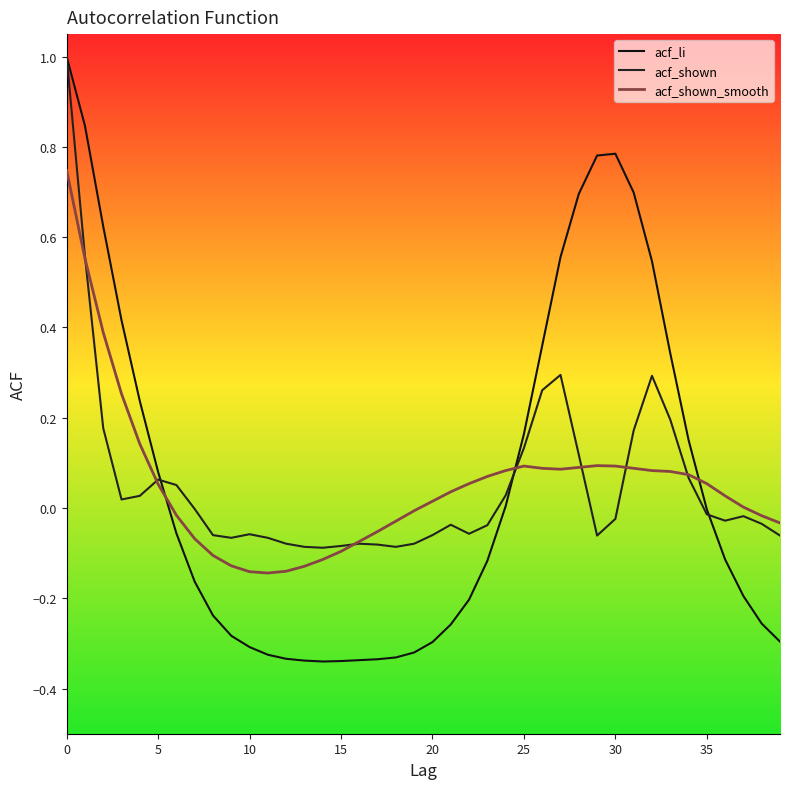

Rank the series by their maximum value, from highest to lowest.

acf_li, acf_shown, acf_shown_smooth